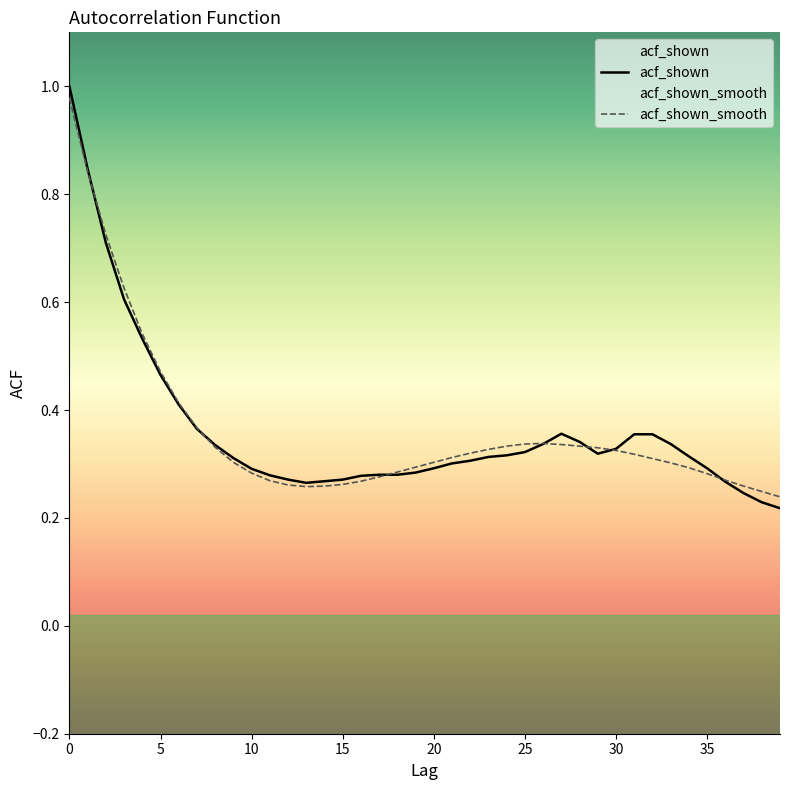

In acf_shown_smooth, how many points are lower than both neighbors (excluding endpoints)?

1